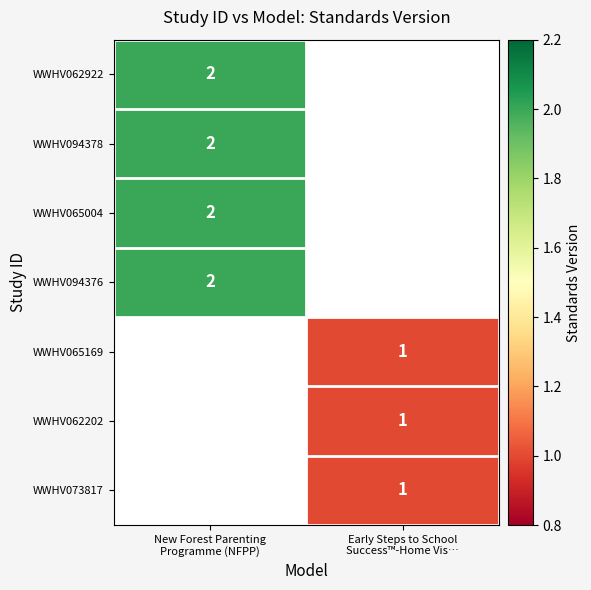

At how many categories does at least one series exceed 1?

1